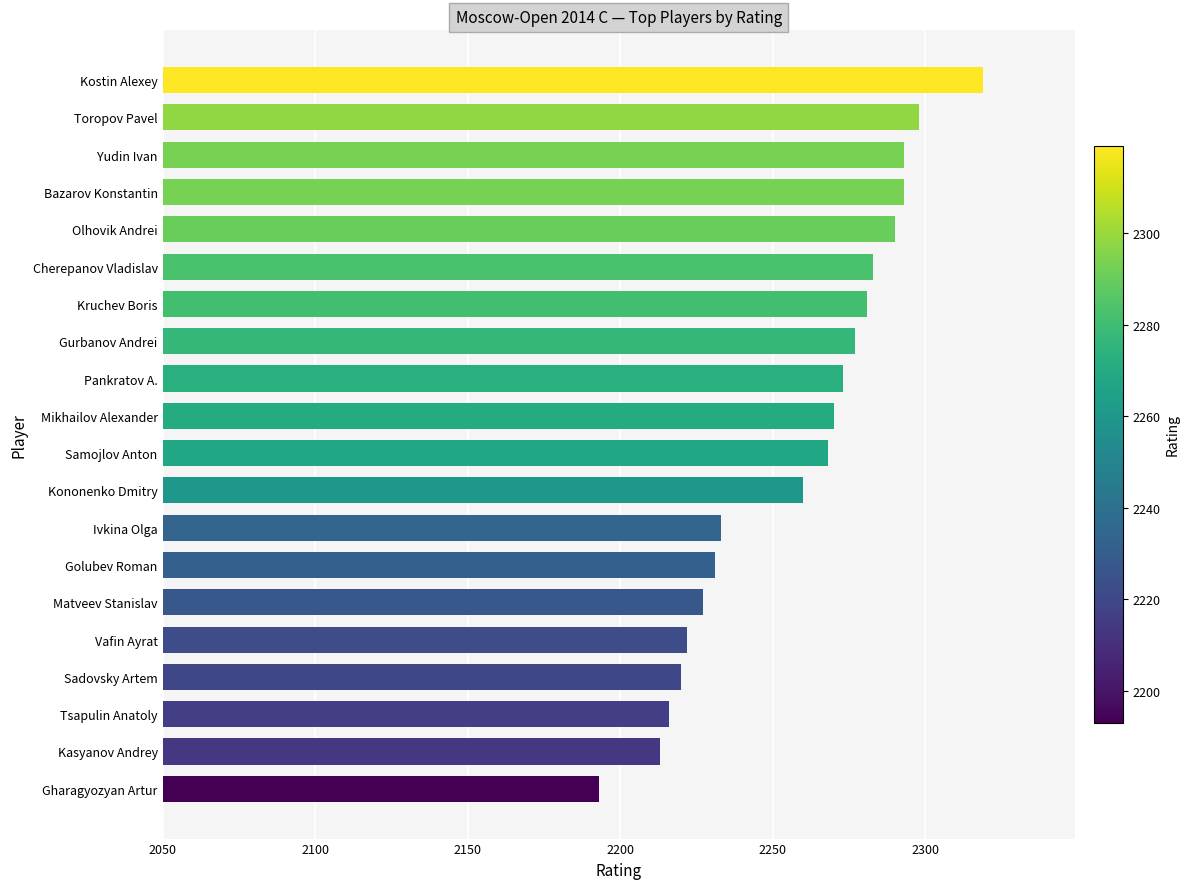

What is the change in value from Vafin Ayrat to Kruchev Boris?

+59